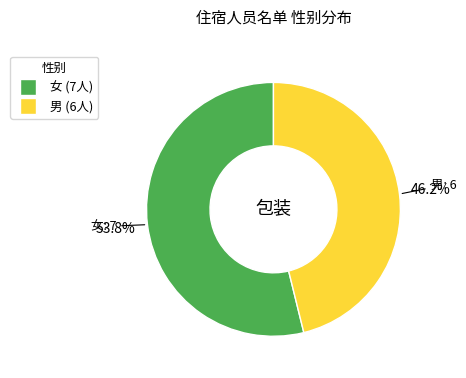

How many slices are in this pie chart?

2